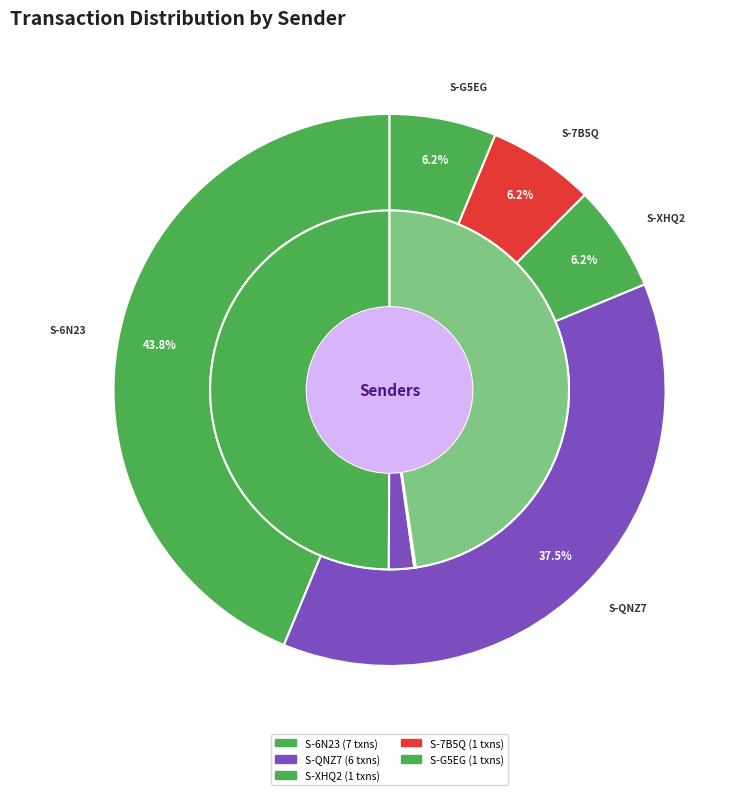

Count the number of slices in the pie.

5